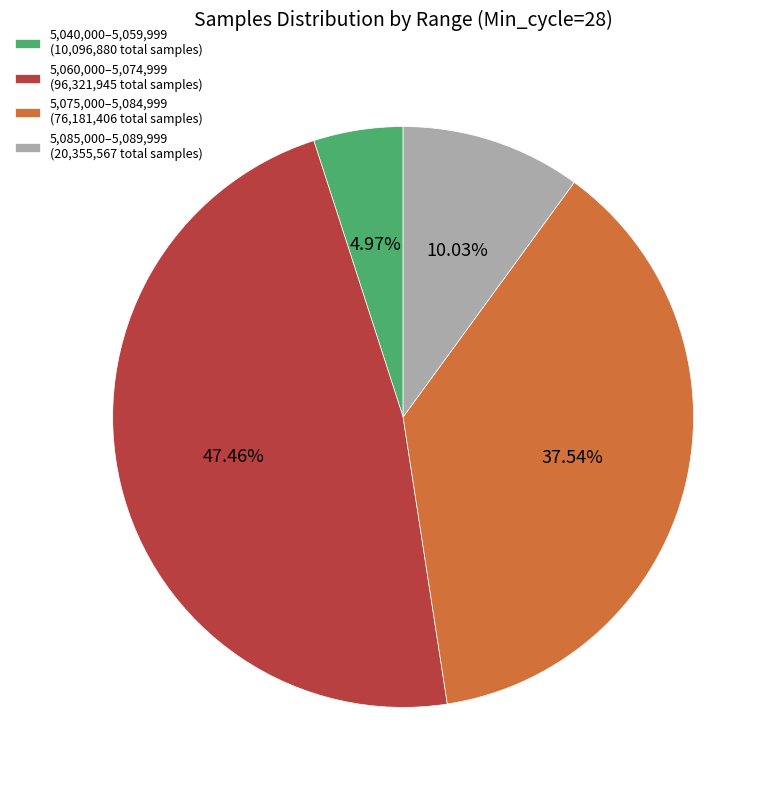

Is there any slice that represents more than half of the pie?

No